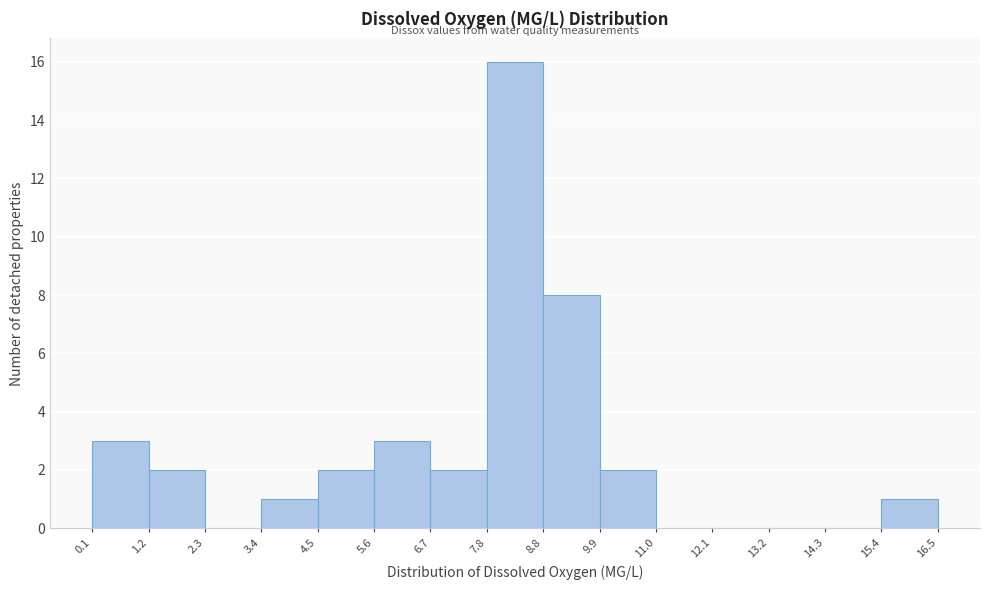

Reading left to right, list every bar in this chart as the range it spans on the x-axis followed by its height. The values are not printed on the chart, so give them approximately, as read against the axis.

0.1 to 1.2: 3
1.2 to 2.3: 2
2.3 to 3.4: 0
3.4 to 4.5: 1
4.5 to 5.6: 2
5.6 to 6.7: 3
6.7 to 7.8: 2
7.8 to 8.8: 16
8.8 to 9.9: 8
9.9 to 11.0: 2
11.0 to 12.1: 0
12.1 to 13.2: 0
13.2 to 14.3: 0
14.3 to 15.4: 0
15.4 to 16.5: 1